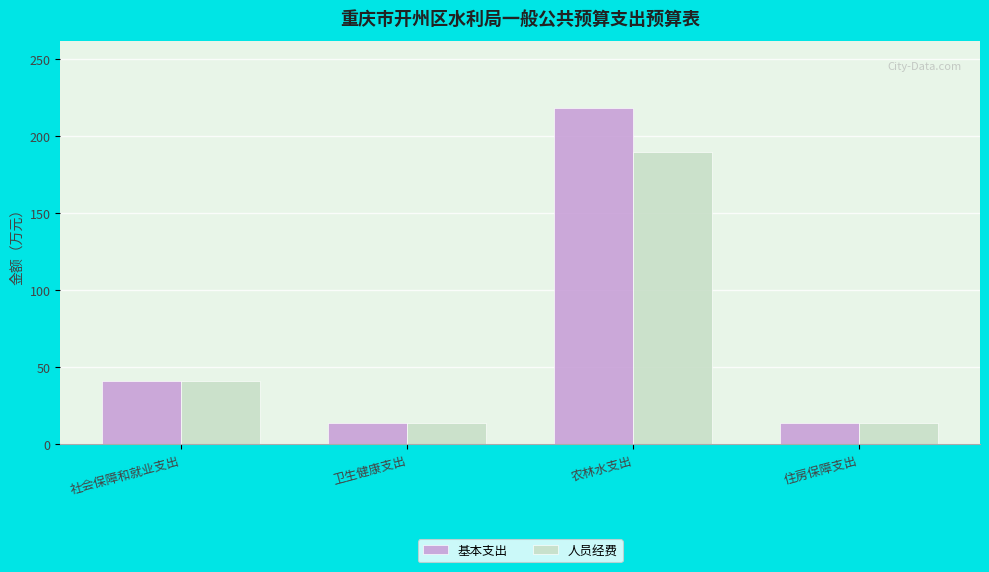

The value of 基本支出 at 住房保障支出 is 22.2. True or false?

False